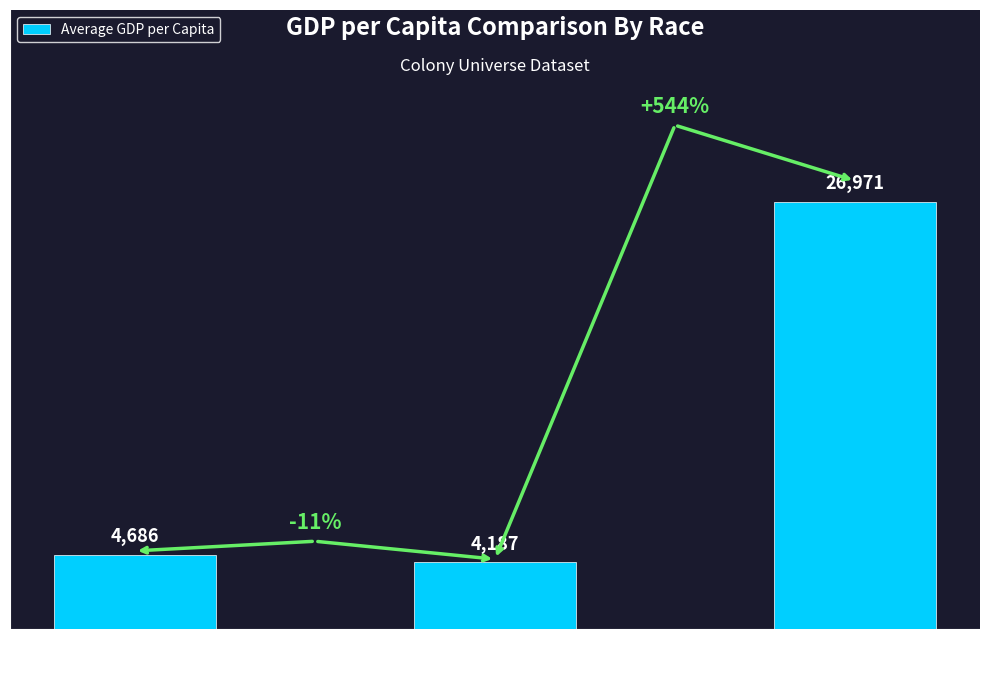

Read the value at Reptilian.

26971